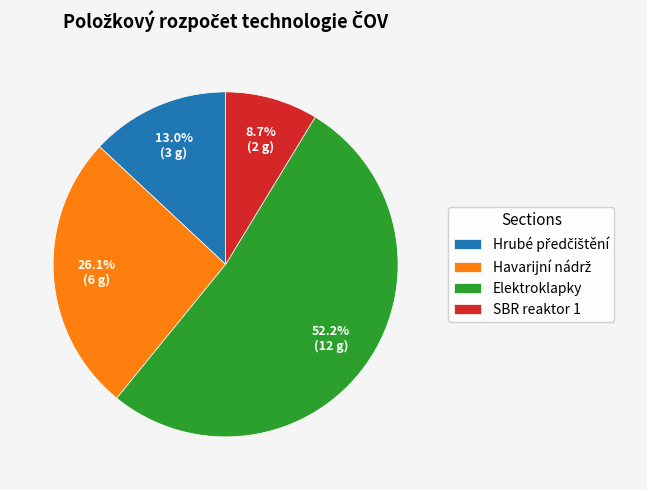

Which has a higher value, SBR reaktor 1 or Elektroklapky?

Elektroklapky